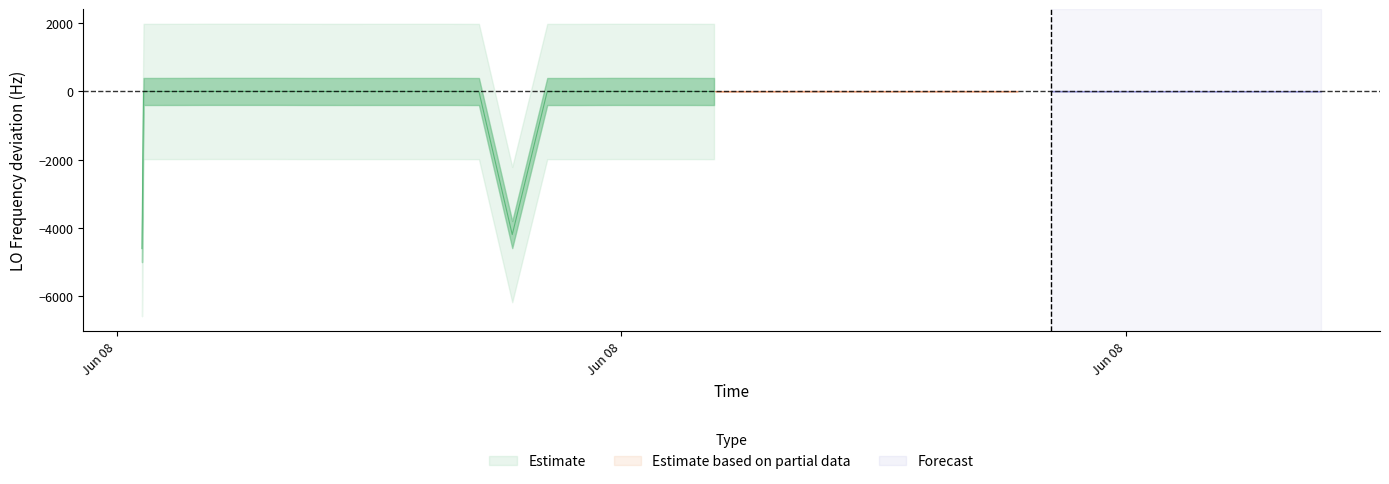

True or false: there are more than 2 points higher than both neighbors.

True